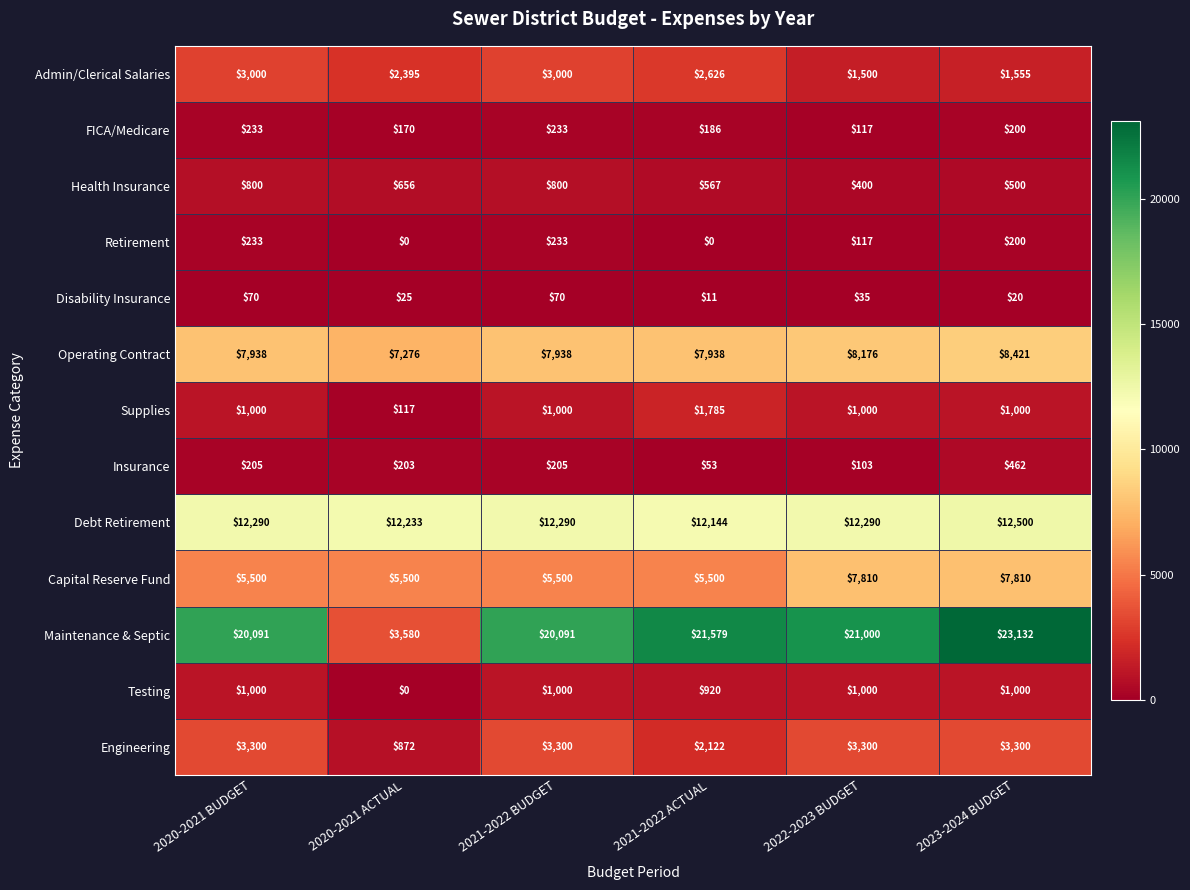

What is the difference between the highest and lowest values at 2022-2023 BUDGET?

20965